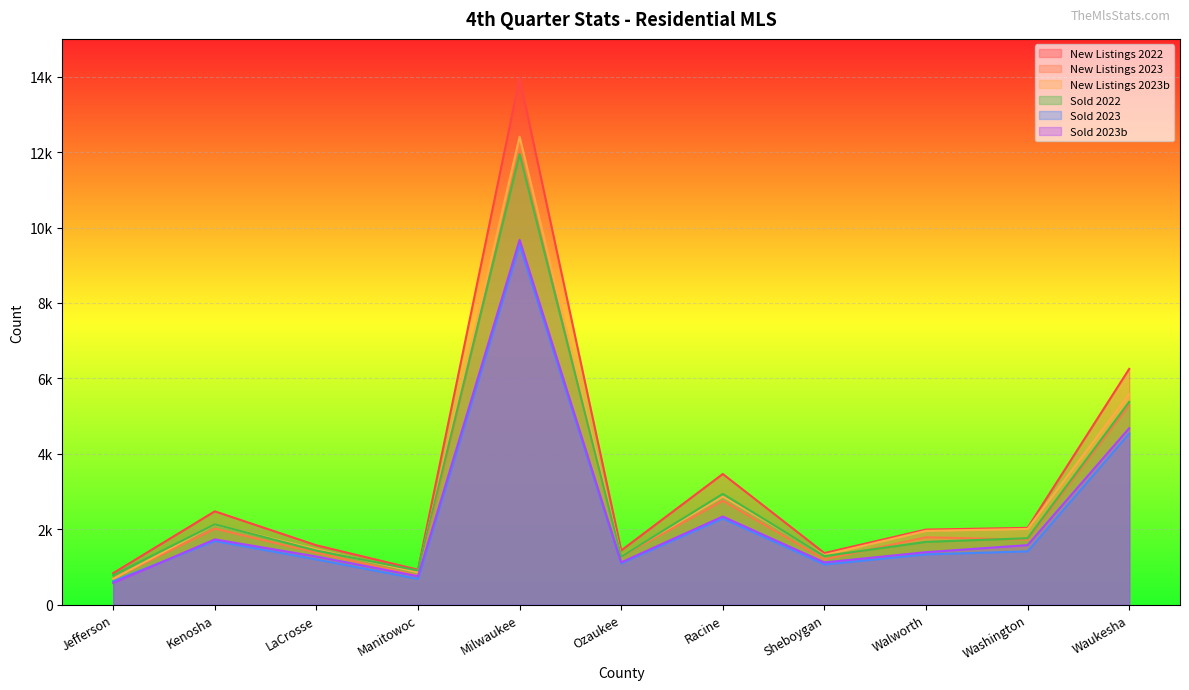

True or false: Sold 2022 and Sold 2023 cross at least once.

False